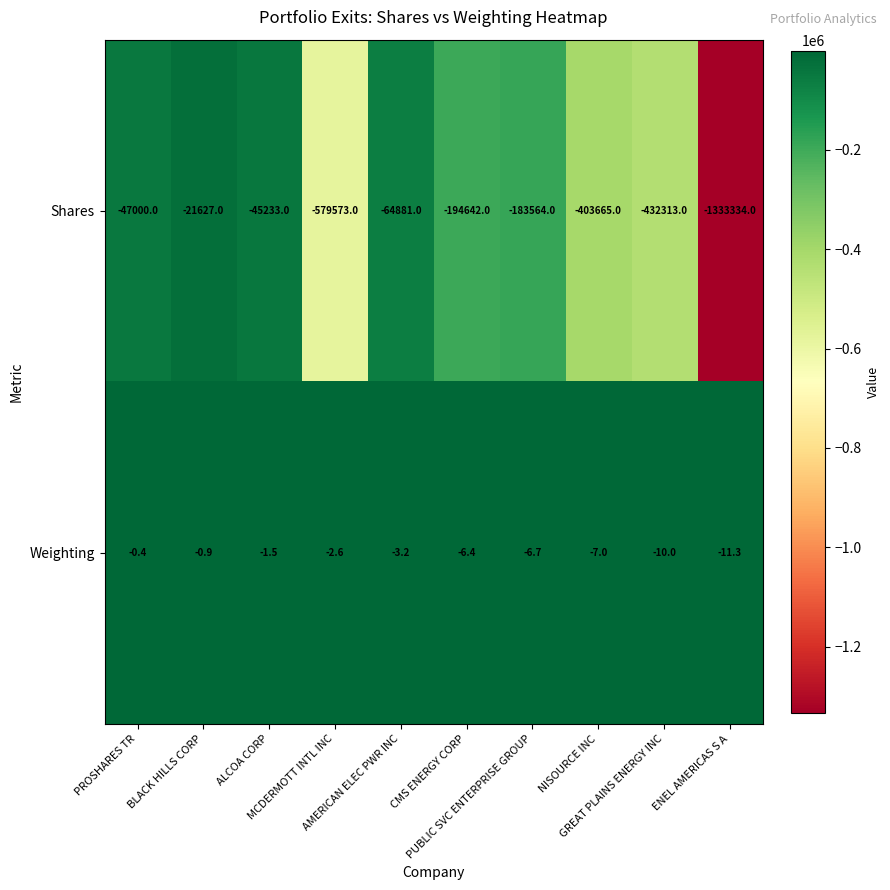

Which series has the largest total across all categories?

Weighting